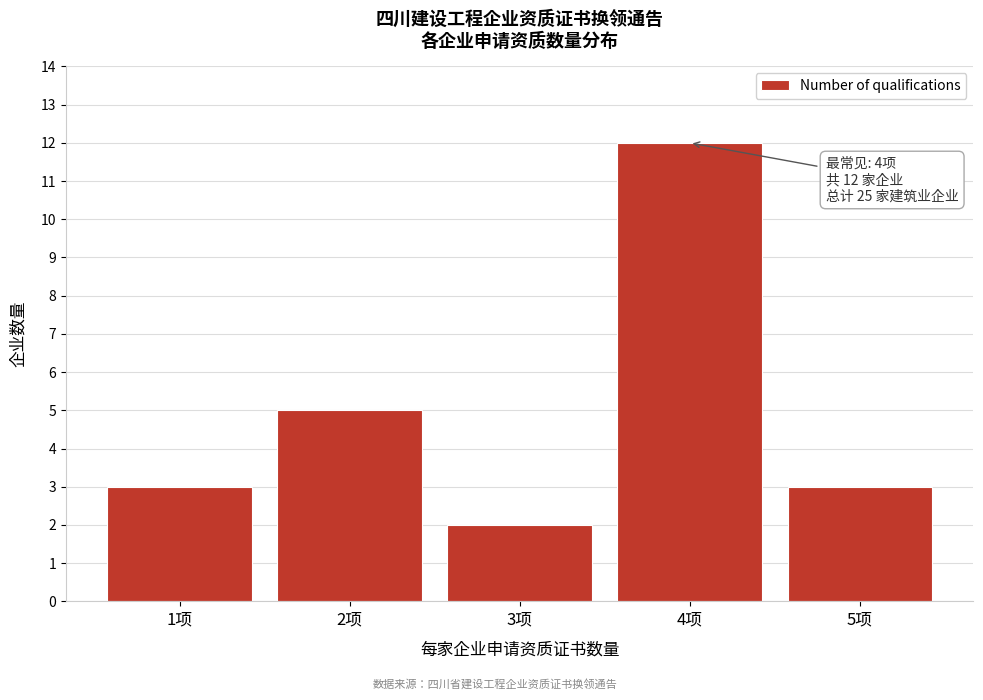

Reading left to right, extract all data points from this chart.

1项=3	2项=5	3项=2	4项=12	5项=3